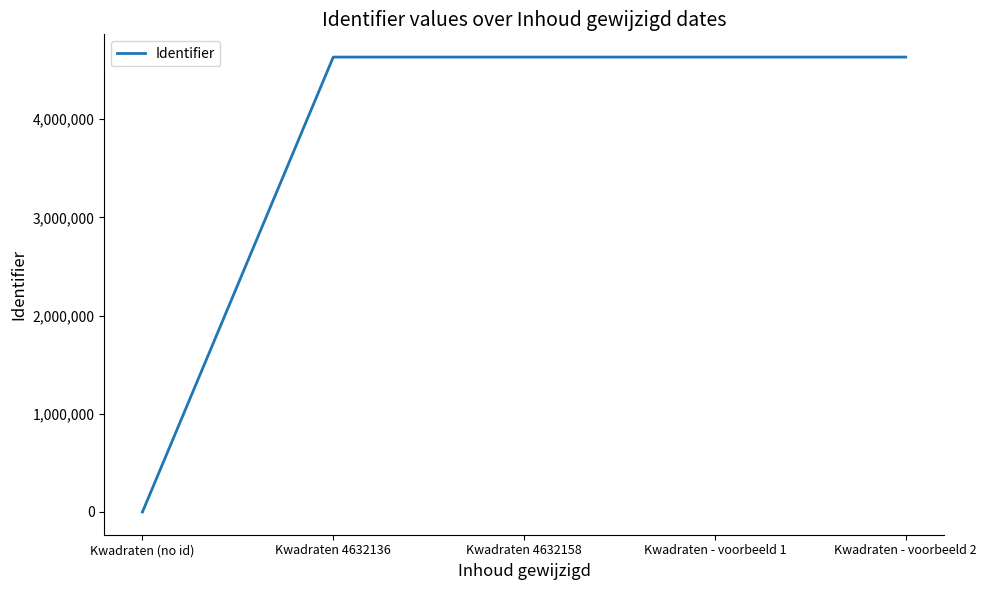

How many series are shown in this chart?

1